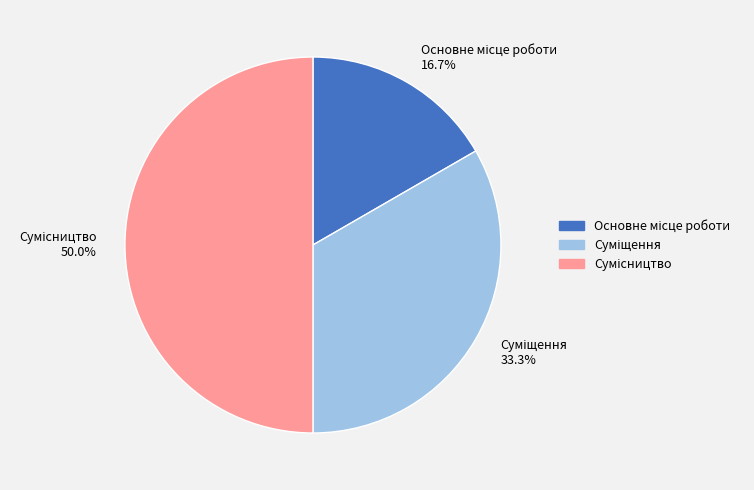

Does any single category account for the majority?

No